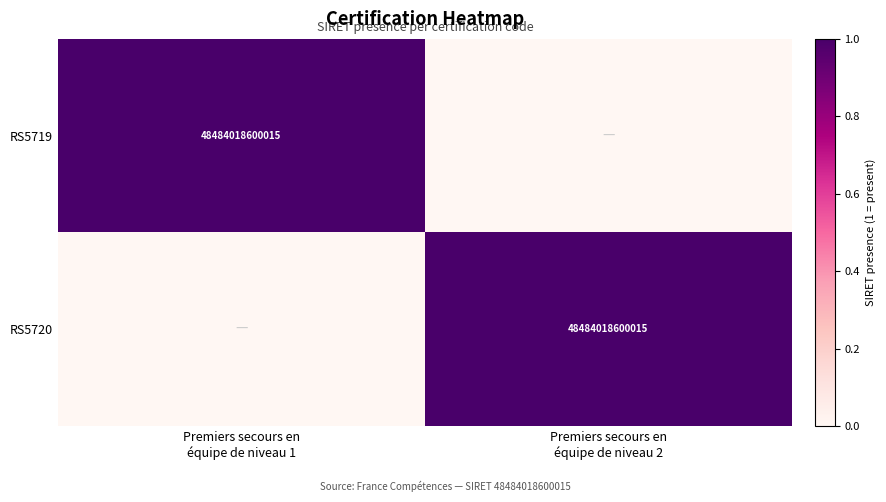

Which series has the largest total across all categories?

RS5719